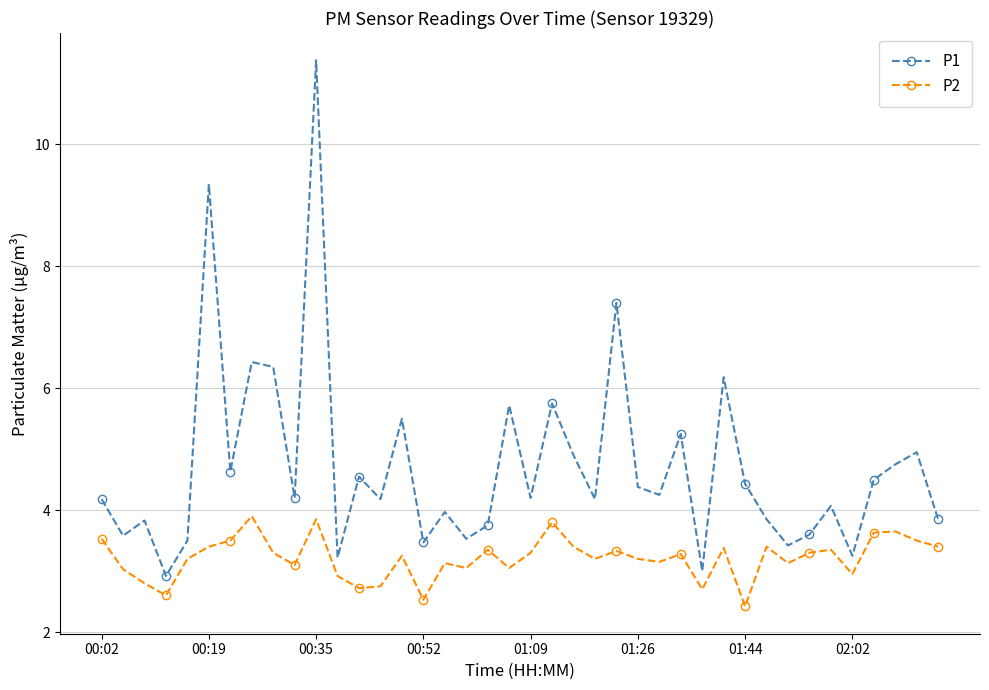

How many categories are shown in the chart?

40